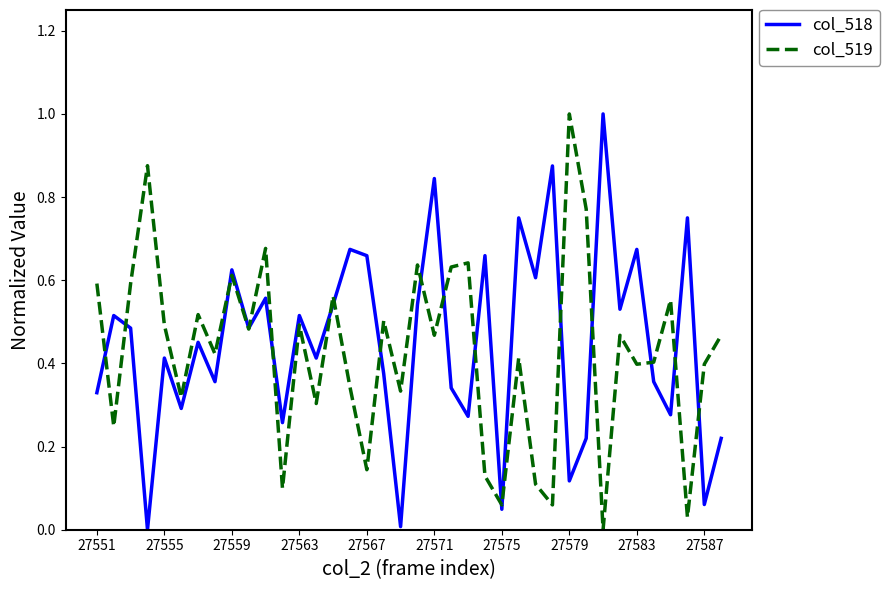

At how many categories does at least one series exceed 0?

38